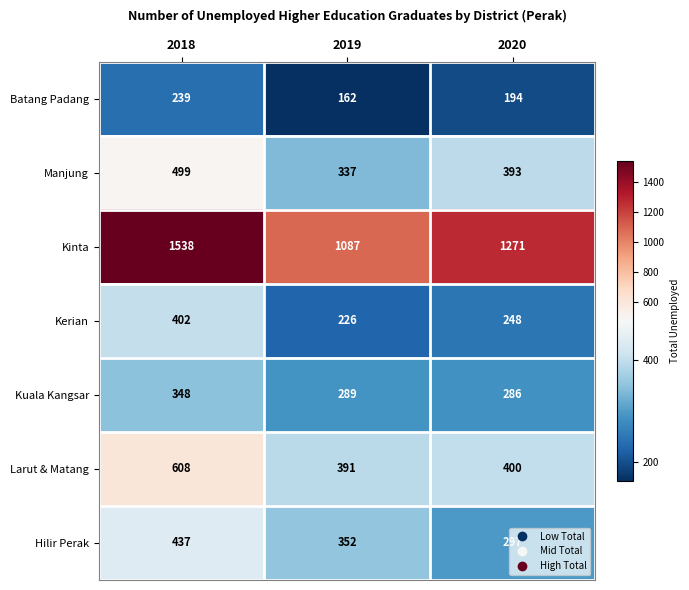

Rank the series by their maximum value, from lowest to highest.

Batang Padang, Kuala Kangsar, Kerian, Hilir Perak, Manjung, Larut & Matang, Kinta